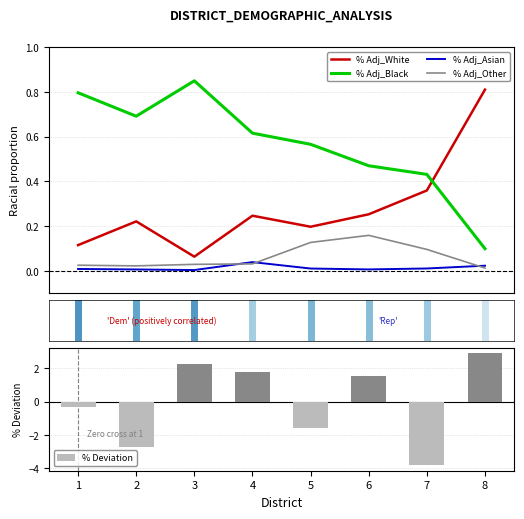

How many groups of bars are there?

8